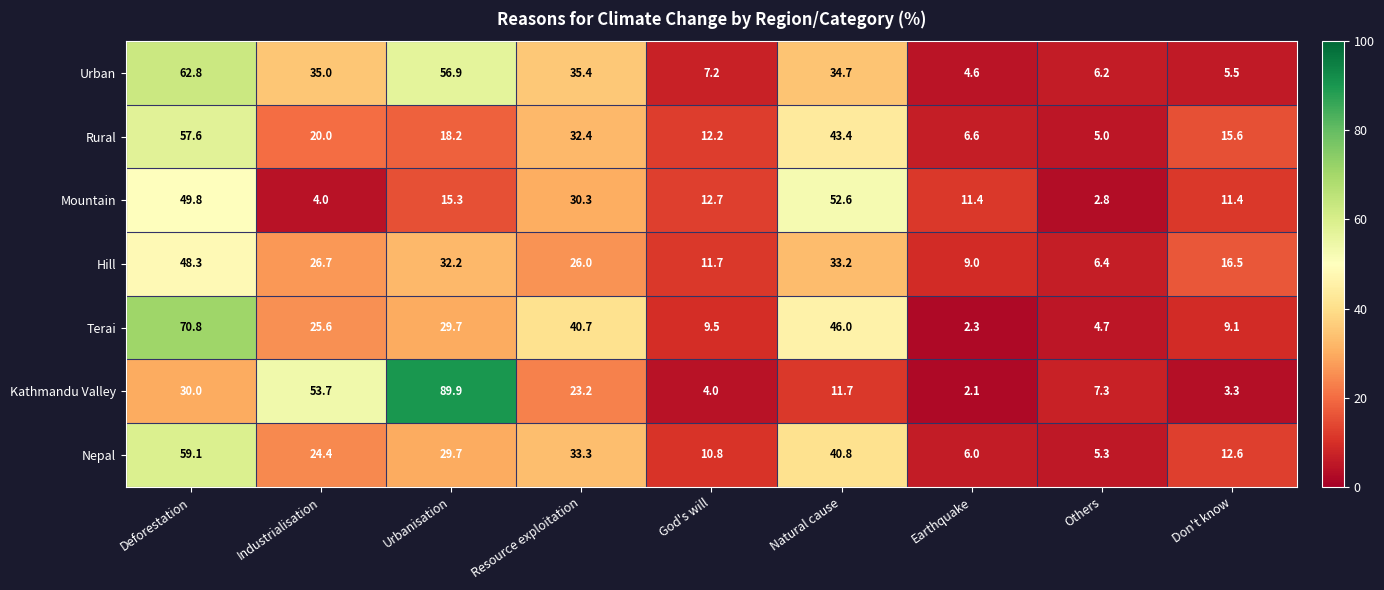

Is the value of Rural at Others greater than the value of Hill at Industrialisation?

No